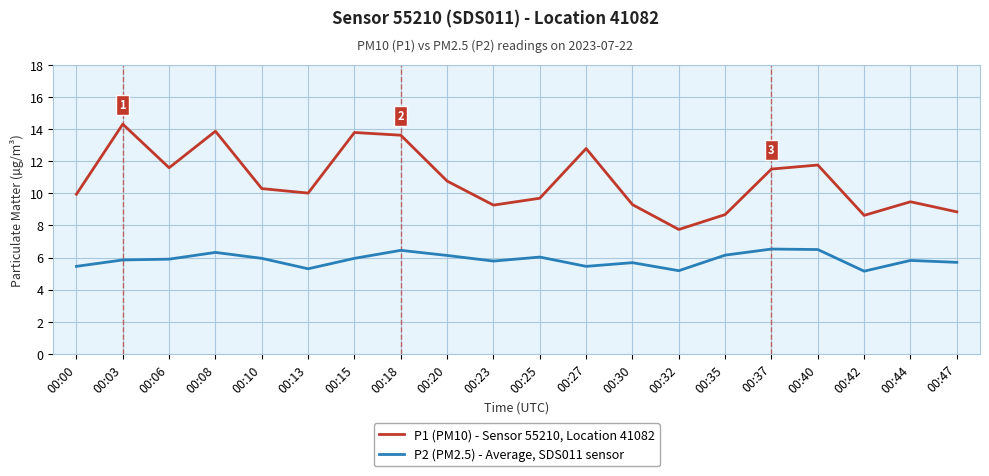

What is the difference between the second highest and minimum values in the P1 (PM10) - Sensor 55210, Location 41082 series?

6.1